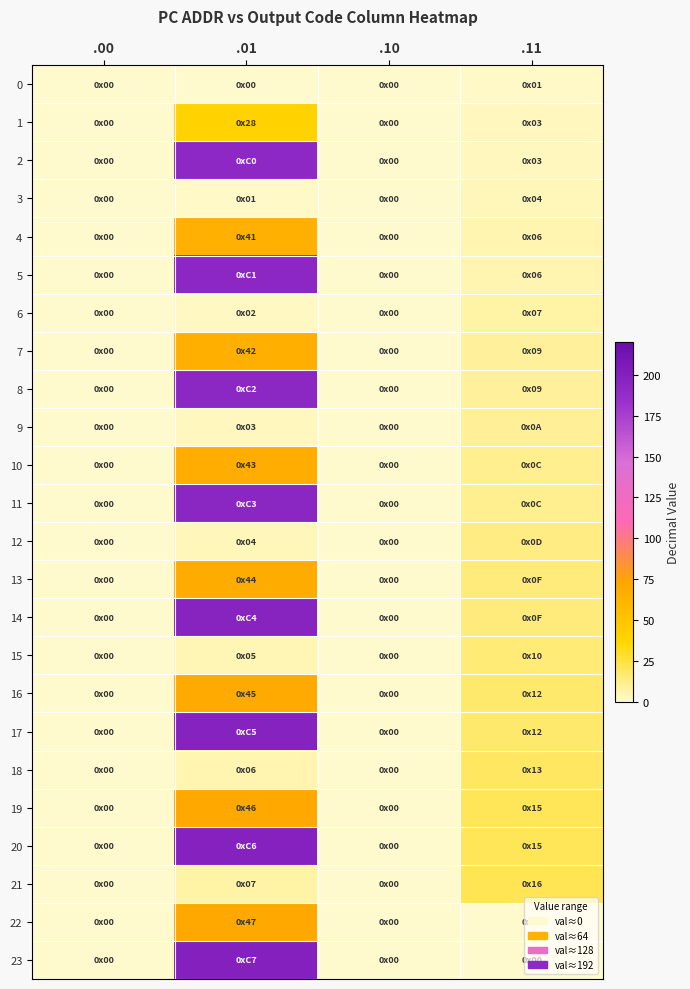

Reading left to right, extract all data points from this chart.

0: .00=0	.01=0	.10=0	.11=1
1: .00=0	.01=40	.10=0	.11=3
2: .00=0	.01=192	.10=0	.11=3
3: .00=0	.01=1	.10=0	.11=4
4: .00=0	.01=65	.10=0	.11=6
5: .00=0	.01=193	.10=0	.11=6
6: .00=0	.01=2	.10=0	.11=7
7: .00=0	.01=66	.10=0	.11=9
8: .00=0	.01=194	.10=0	.11=9
9: .00=0	.01=3	.10=0	.11=10
10: .00=0	.01=67	.10=0	.11=12
11: .00=0	.01=195	.10=0	.11=12
12: .00=0	.01=4	.10=0	.11=13
13: .00=0	.01=68	.10=0	.11=15
14: .00=0	.01=196	.10=0	.11=15
15: .00=0	.01=5	.10=0	.11=16
16: .00=0	.01=69	.10=0	.11=18
17: .00=0	.01=197	.10=0	.11=18
18: .00=0	.01=6	.10=0	.11=19
19: .00=0	.01=70	.10=0	.11=21
20: .00=0	.01=198	.10=0	.11=21
21: .00=0	.01=7	.10=0	.11=22
22: .00=0	.01=71	.10=0	.11=0
23: .00=0	.01=199	.10=0	.11=0